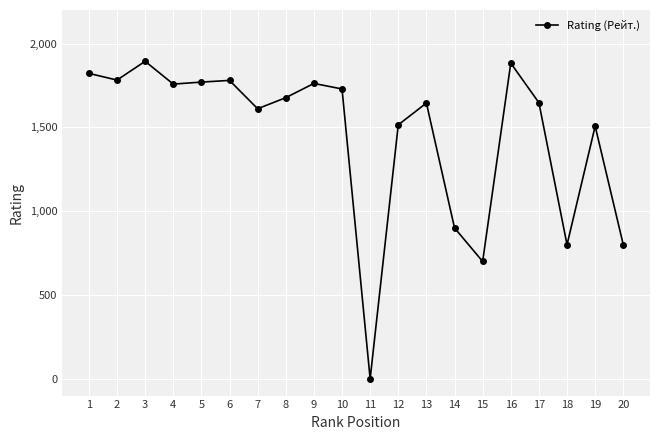

Approximately how many times larger is the value at 10 compared to 8?

1.0